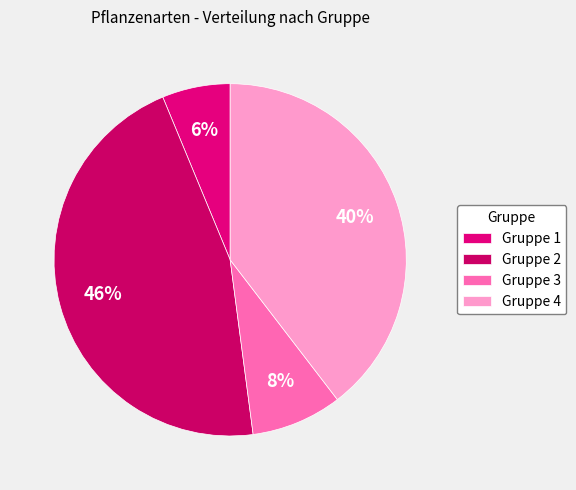

To the nearest percent, what is the difference between the largest and smallest slice percentages?

40%